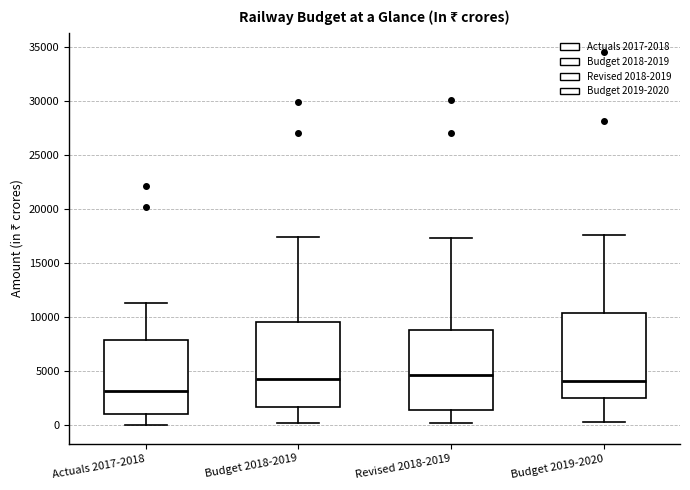

Reading left to right, read every box against the y-axis: the position of its median line, the range the box covers, and the ends of its whiskers. The values are not printed on the chart, so give them approximately, as read against the axis.

Actuals 2017-2018: median 3000, box 1000 to 8000, whiskers 0 to 11000
Budget 2018-2019: median 4500, box 1500 to 9500, whiskers 0 to 17500
Revised 2018-2019: median 4500, box 1500 to 9000, whiskers 0 to 17500
Budget 2019-2020: median 4000, box 2500 to 10500, whiskers 500 to 17500